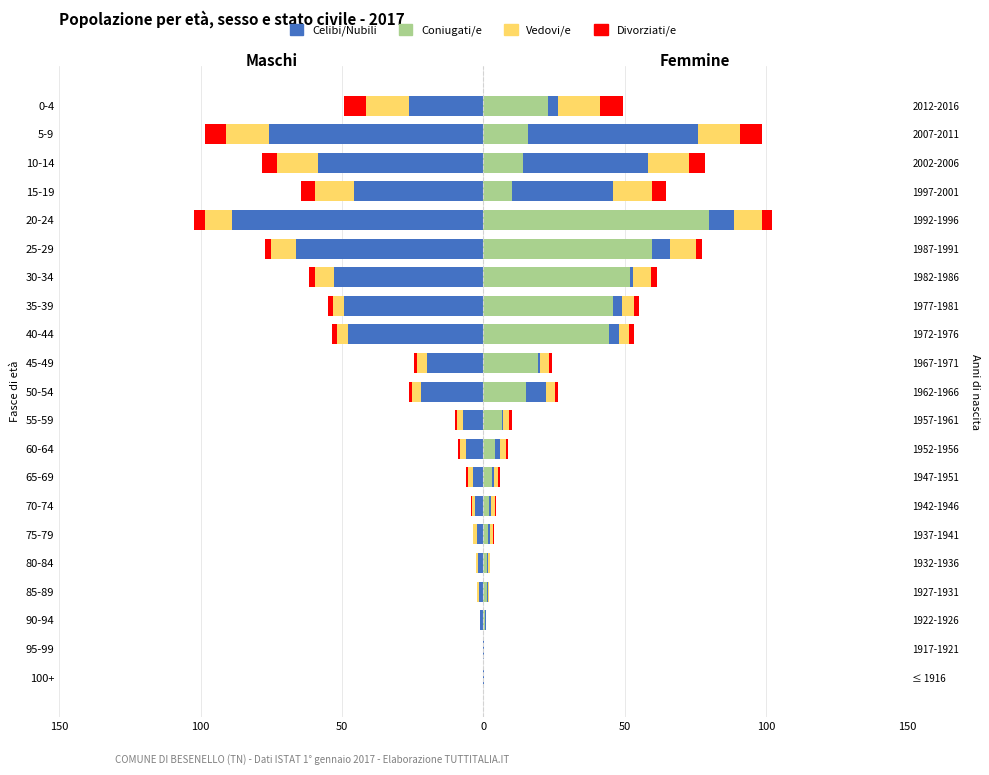

How many data points in Celibi/Nubili are less than -19?

11